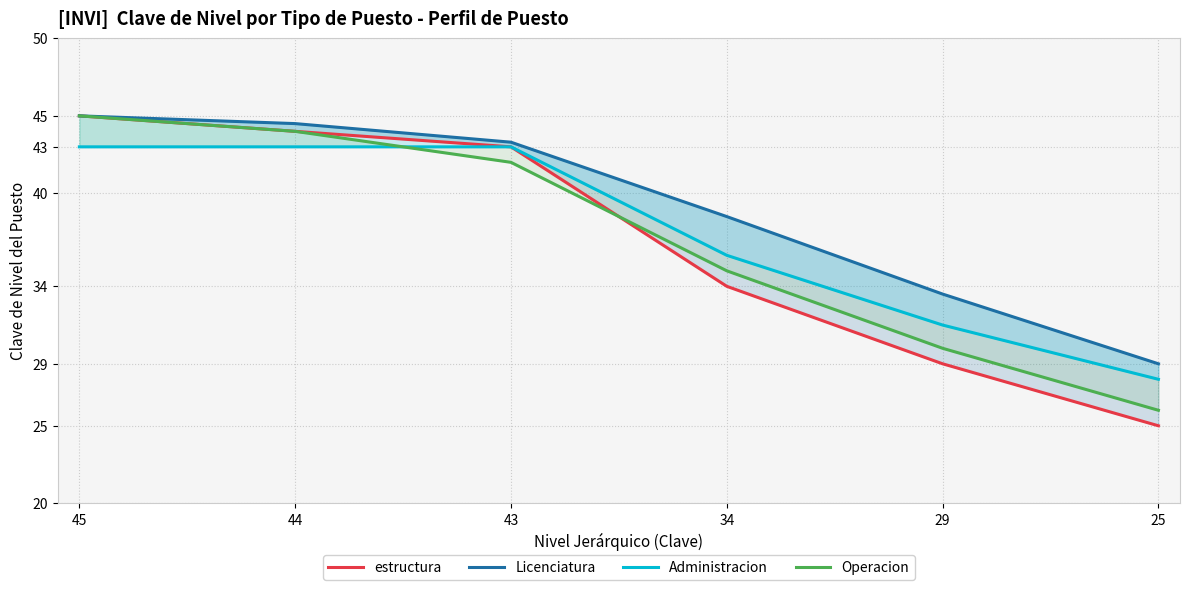

List the labels in order of Operacion value, smallest first.

25, 29, 34, 43, 44, 45